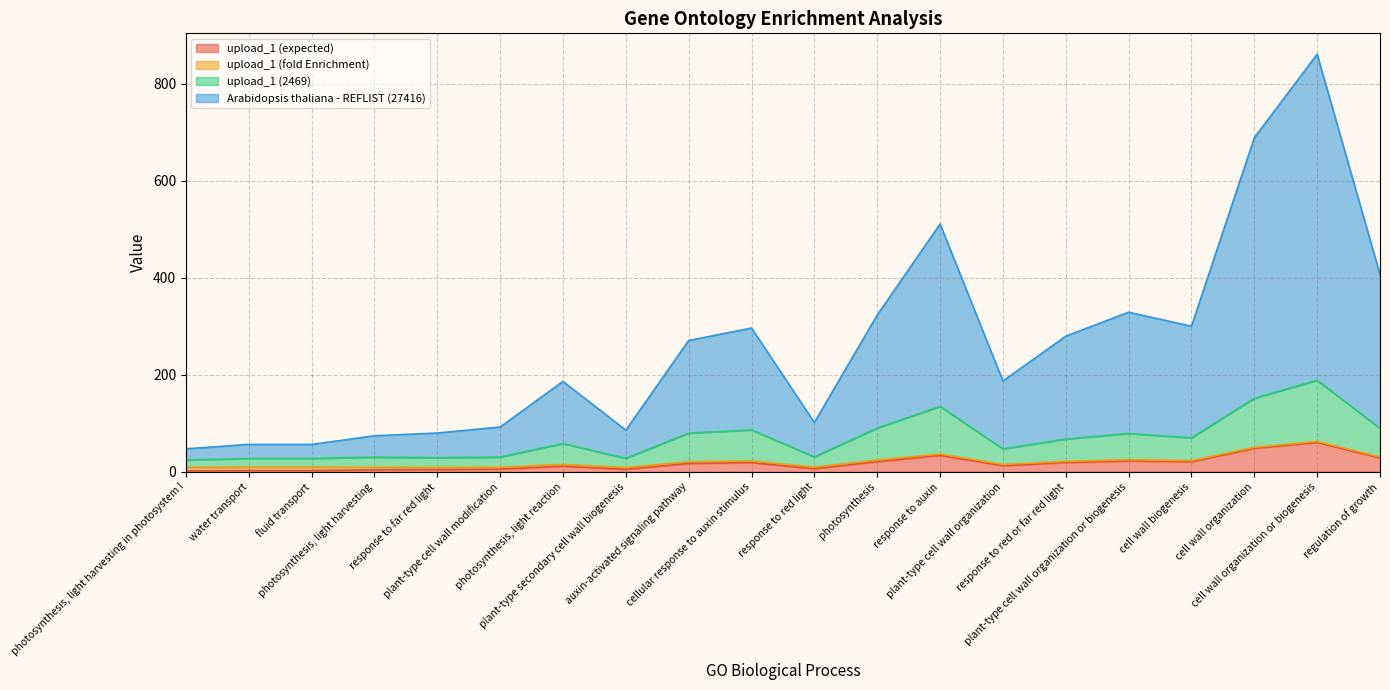

Rank the categories by upload_1 (expected) value from highest to lowest.

cell wall organization or biogenesis, cell wall organization, response to auxin, regulation of growth, plant-type cell wall organization or biogenesis, photosynthesis, cell wall biogenesis, response to red or far red light, cellular response to auxin stimulus, auxin-activated signaling pathway, plant-type cell wall organization, photosynthesis, light reaction, response to red light, plant-type cell wall modification, plant-type secondary cell wall biogenesis, response to far red light, photosynthesis, light harvesting, water transport, fluid transport, photosynthesis, light harvesting in photosystem I